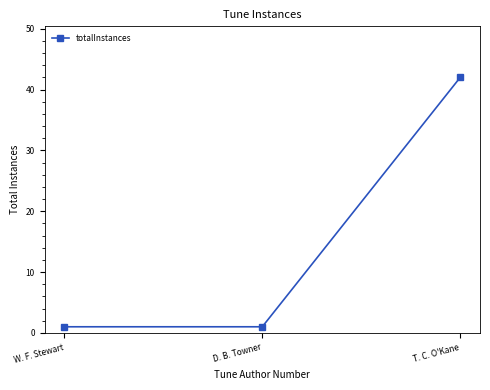

What is the label of the 1st point from the right?

T. C. O'Kane